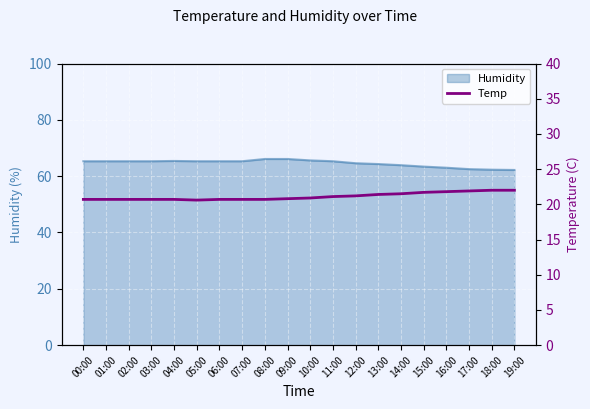

What is the difference between the maximum and minimum values?

1.4